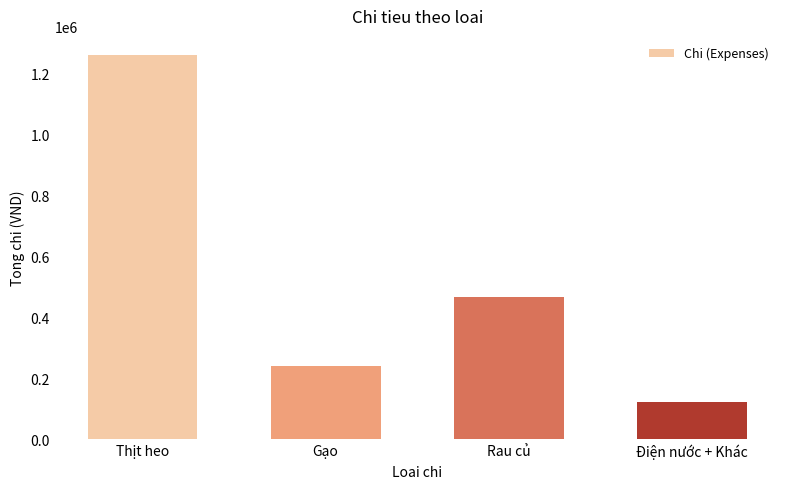

Approximately how many times larger is the value at Điện nước + Khác compared to Rau củ?

0.3